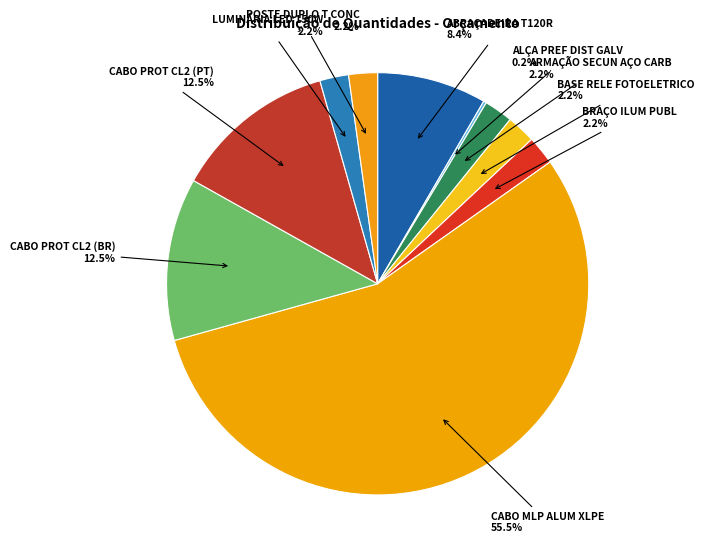

Which slice represents more than half of the pie?

CABO MLP ALUM XLPE